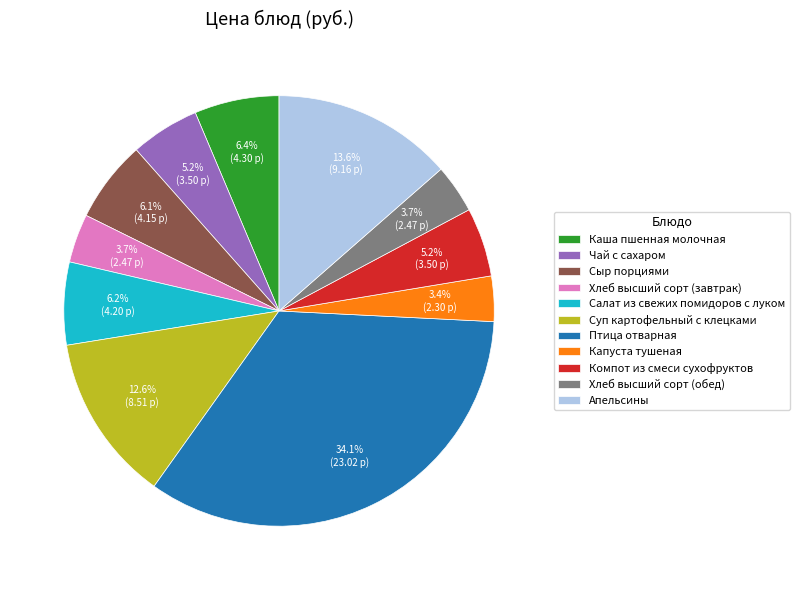

Approximately how many times larger is the value at Хлеб высший сорт (завтрак) compared to Салат из свежих помидоров с луком?

0.6